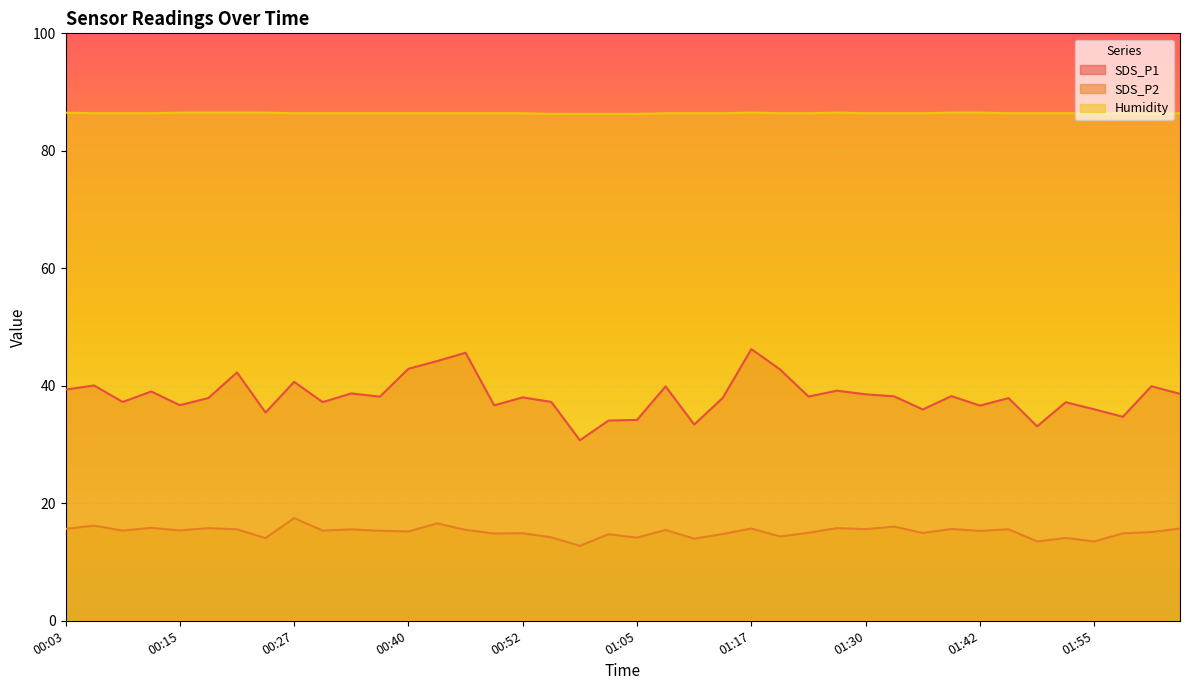

What is the label of the 5th point from the left?

00:15